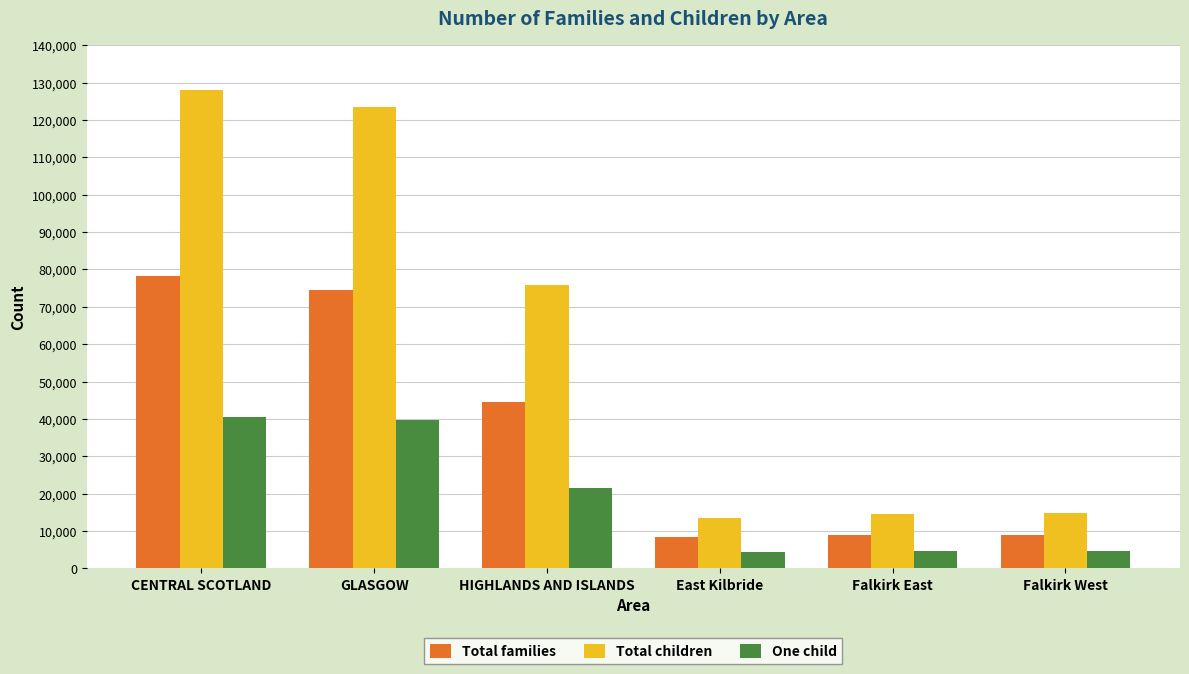

What is the difference between the Total families values at HIGHLANDS AND ISLANDS and GLASGOW?

29955